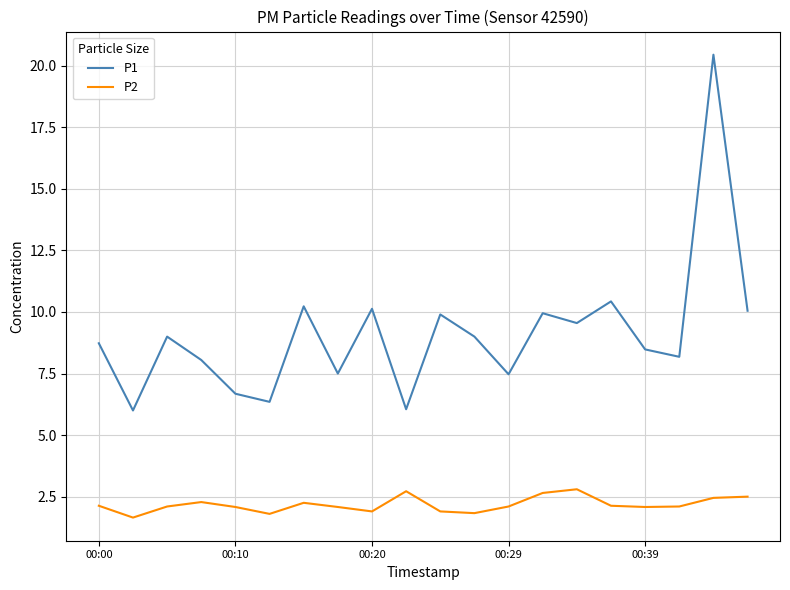

How many lines are shown in the chart?

2